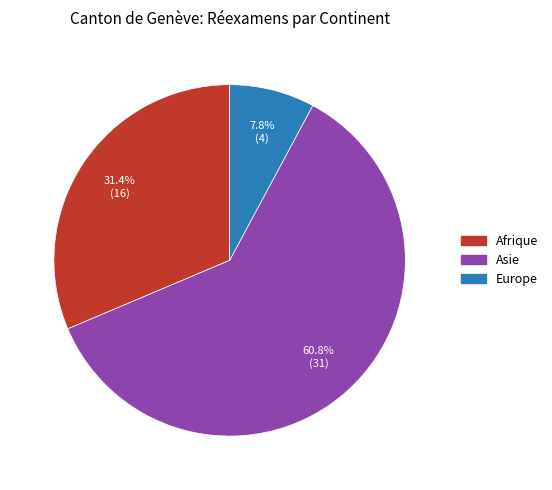

Is there a majority slice in this chart?

Yes